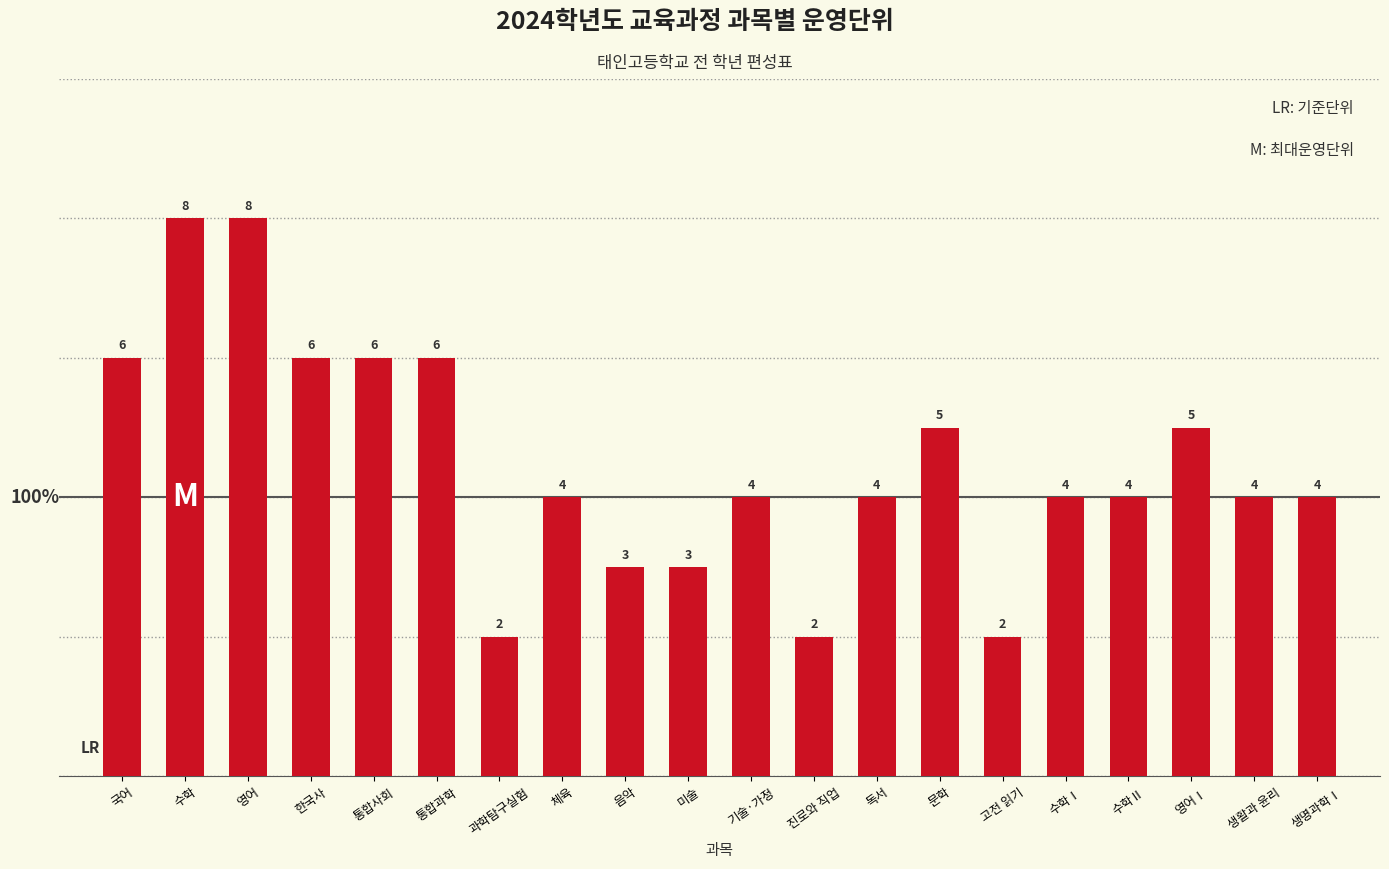

Approximately how many times larger is the value at 수학 compared to 수학Ⅱ?

2.0